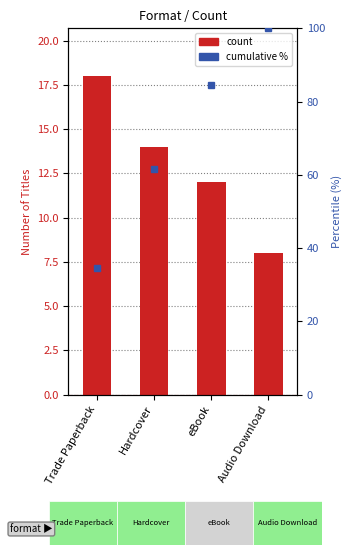

What is the difference between the second highest and second lowest values?

2